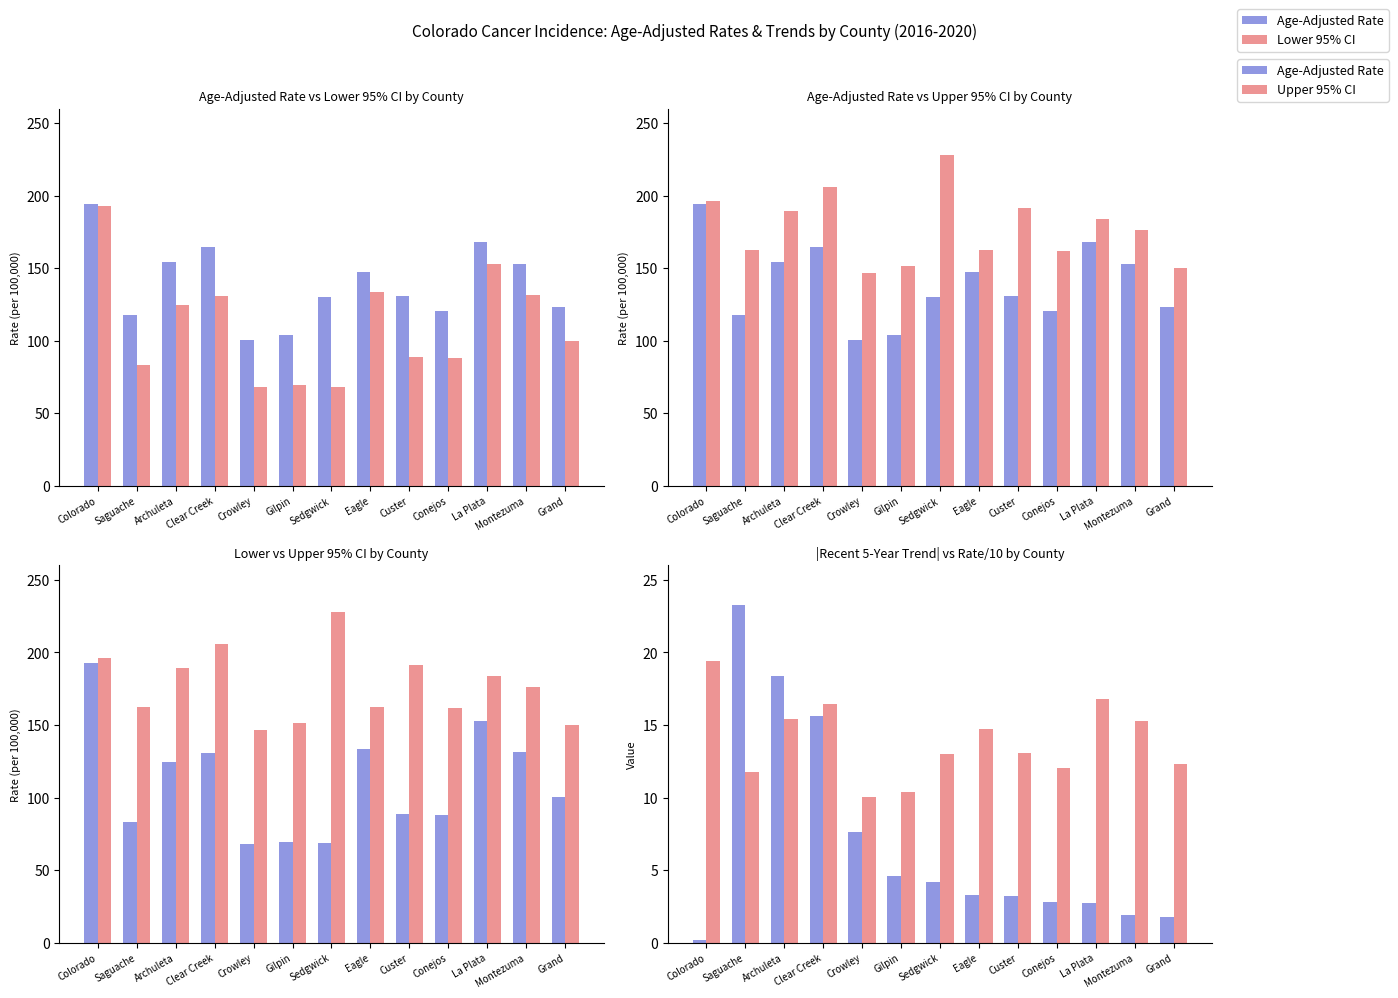

What is the sum of all Rate / 10 values?

180.8